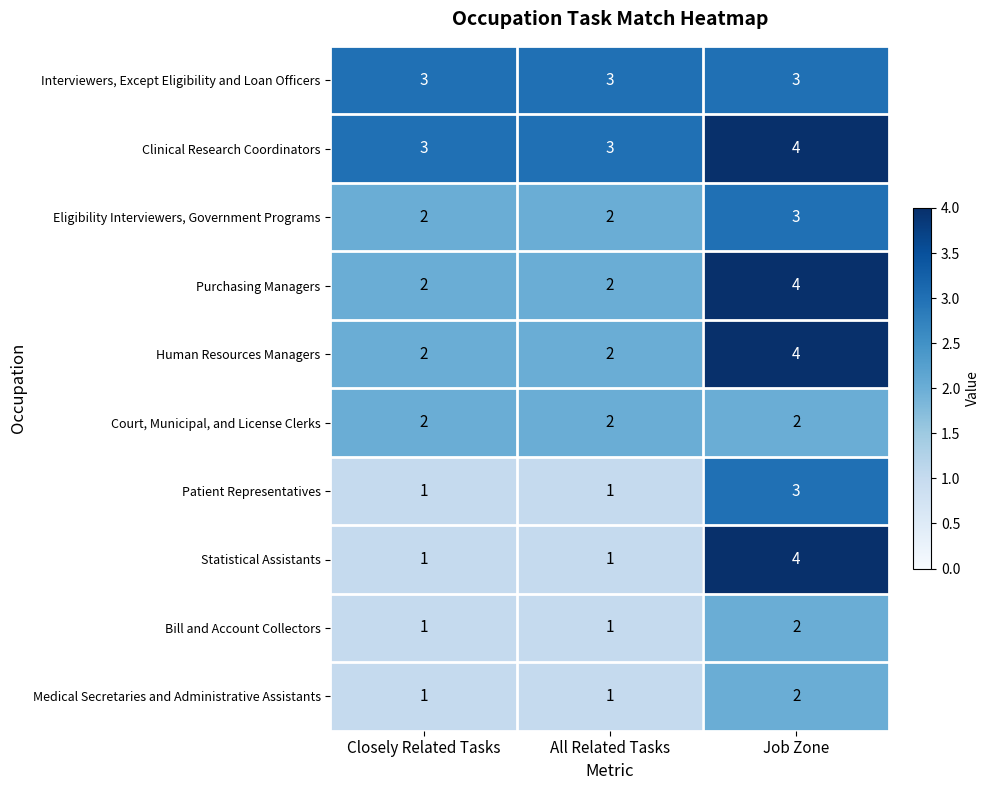

Which series has the largest range (max minus min)?

Statistical Assistants